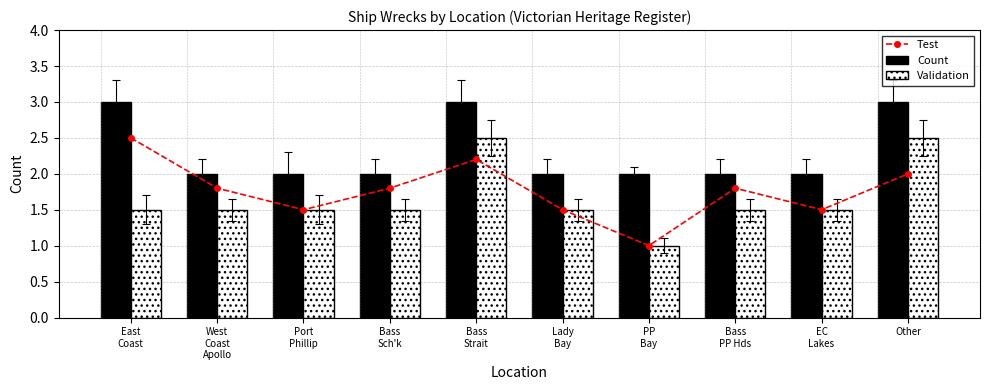

What are all the series names shown in the legend?

Test, Count, Validation